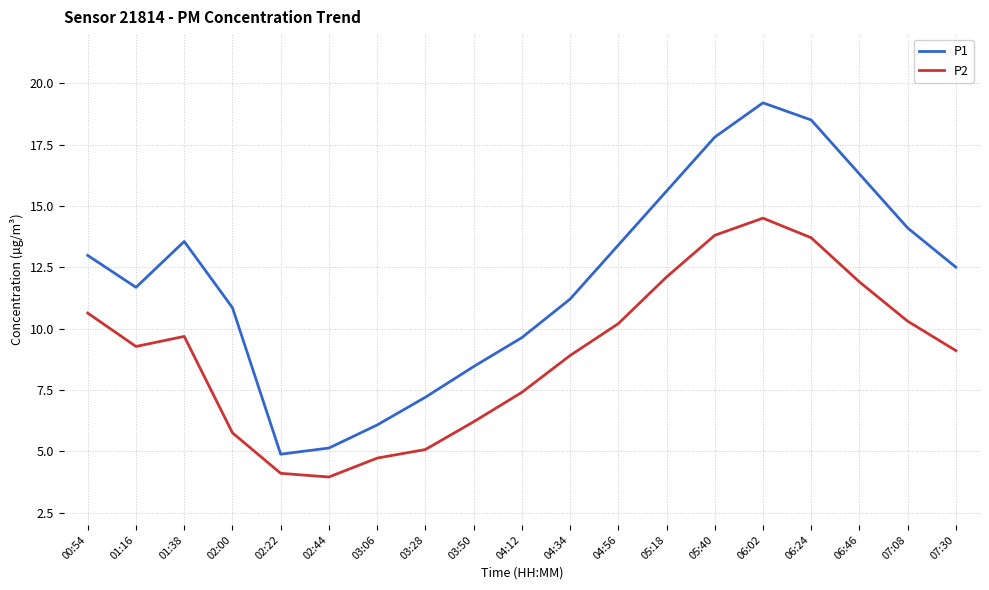

At which label does P1 first exceed 12?

00:54